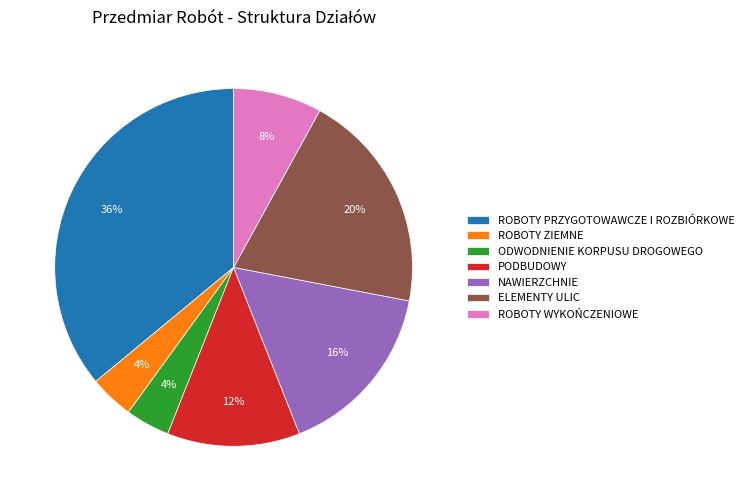

Which category has the biggest portion of the pie?

ROBOTY PRZYGOTOWAWCZE I ROZBIÓRKOWE